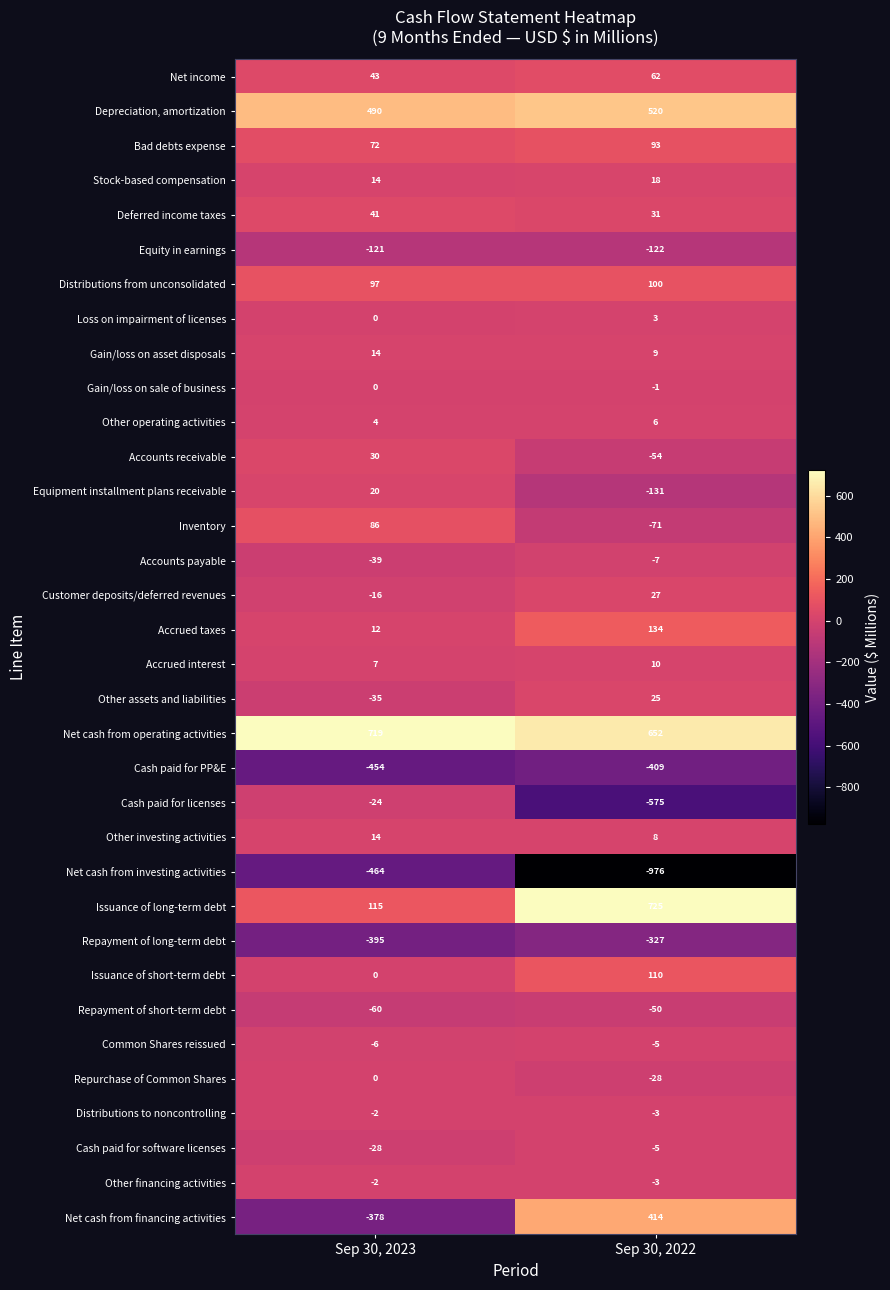

Which series has the widest spread of values?

Net cash from financing activities